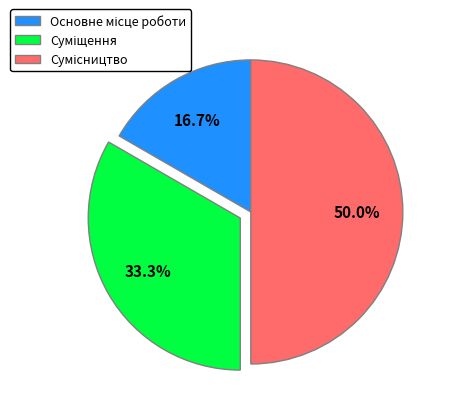

The Основне місце роботи slice represents 4% of the pie. True or false?

False